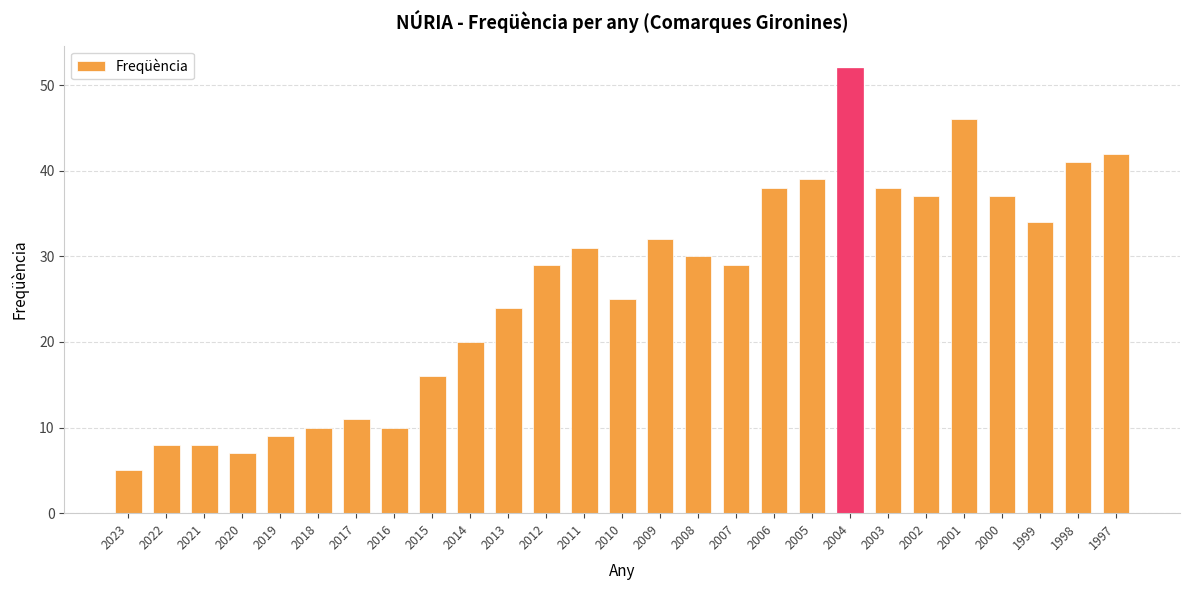

Reading left to right, transcribe all the data shown in this chart.

5	8	8	7	9	10	11	10	16	20	24	29	31	25	32	30	29	38	39	52	38	37	46	37	34	41	42